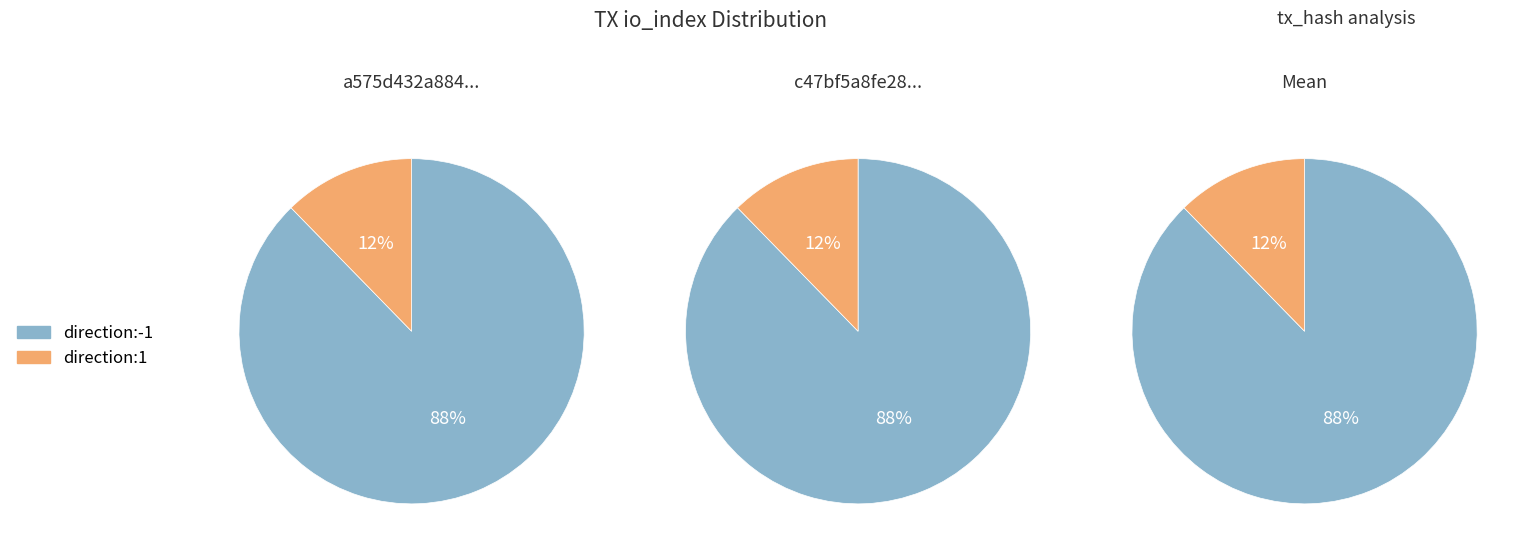

How many slices are in this pie chart?

2